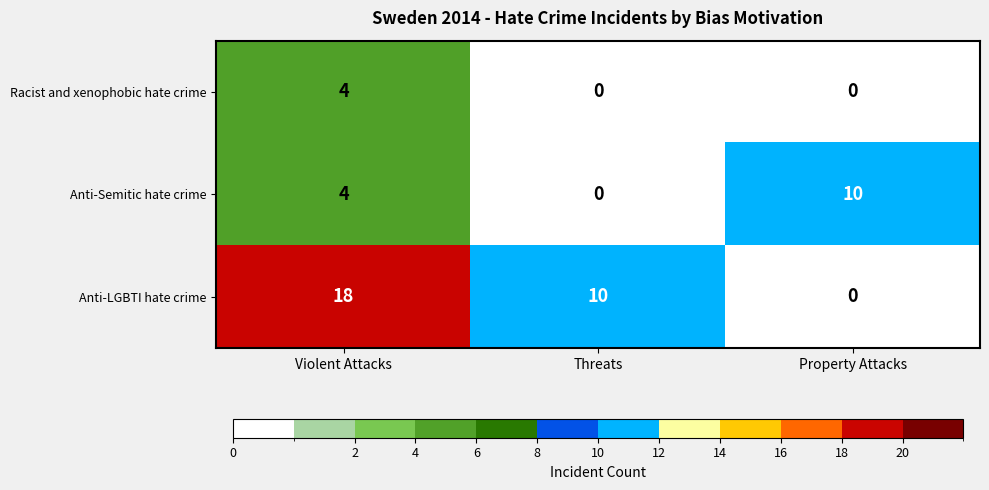

True or false: Racist and xenophobic hate crime has a value of 2 at Violent Attacks.

False